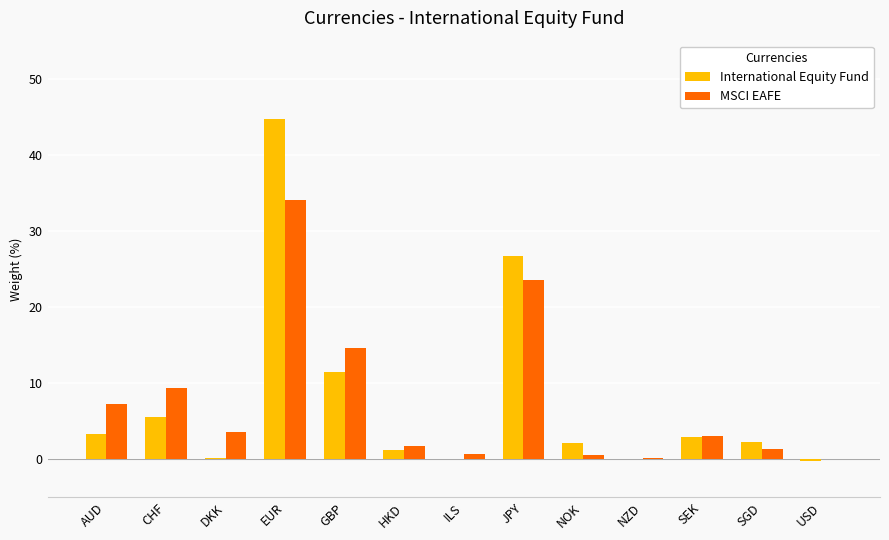

How many series are shown in this chart?

2